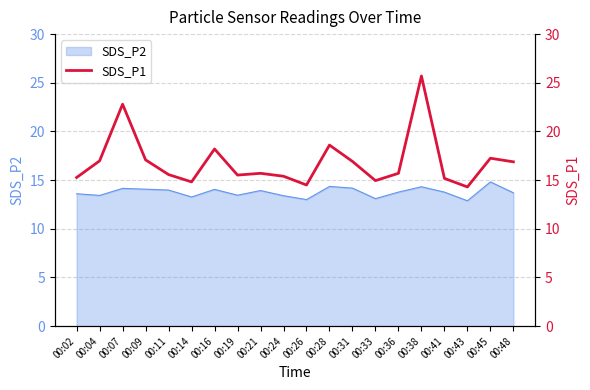

What is the maximum value shown in the chart?

25.7